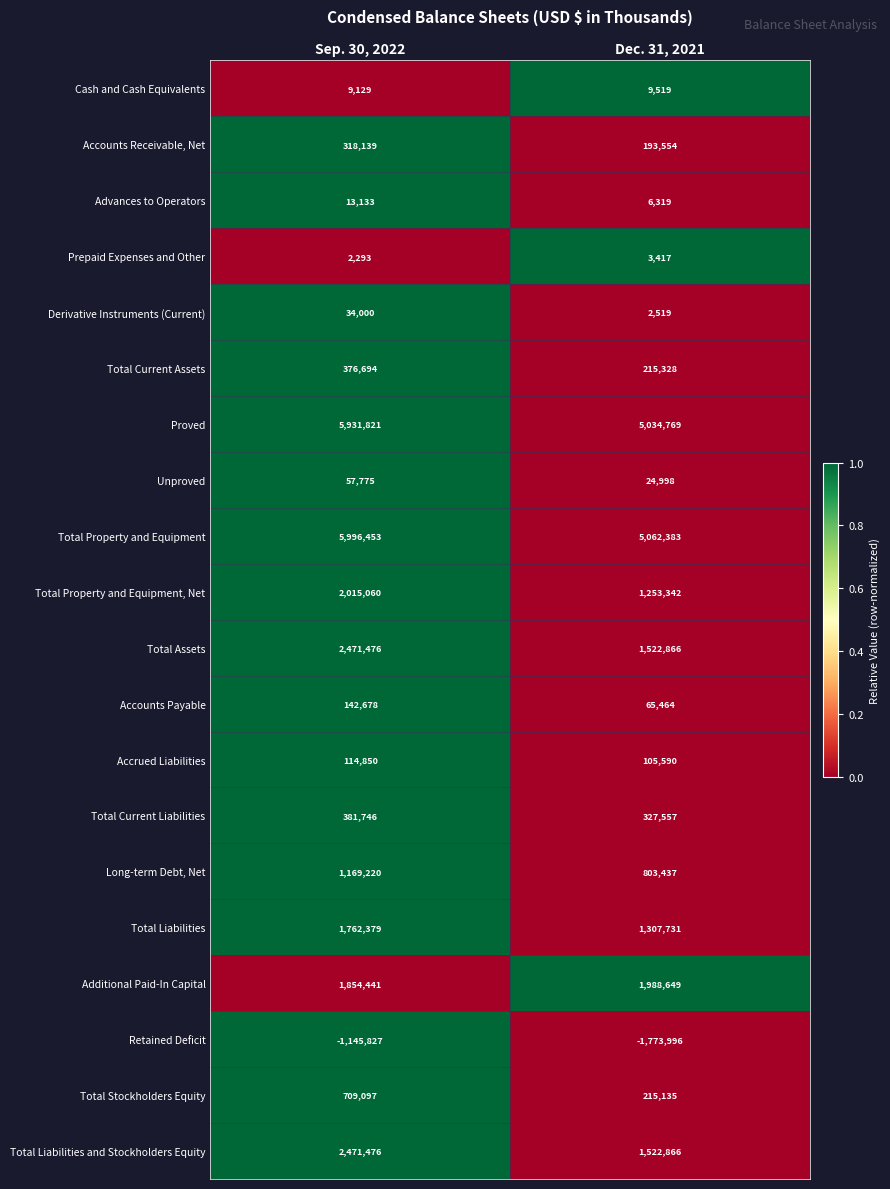

How many data points does each series have?

2